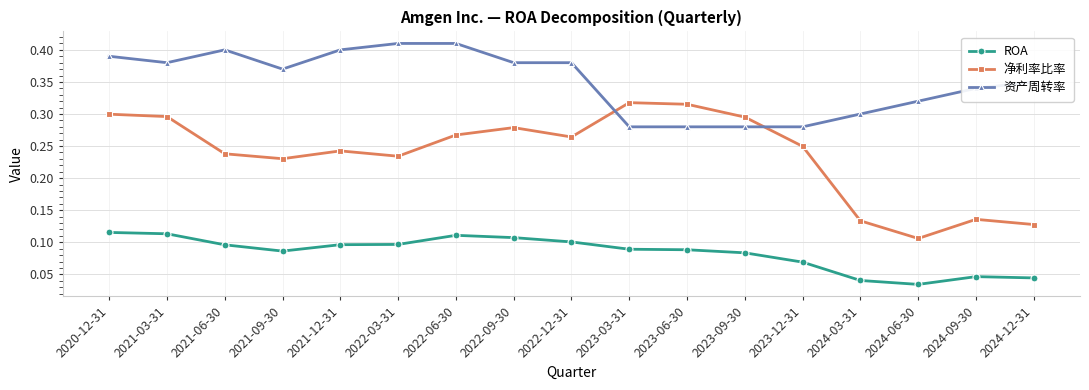

What is the sum of all ROA values?

1.4